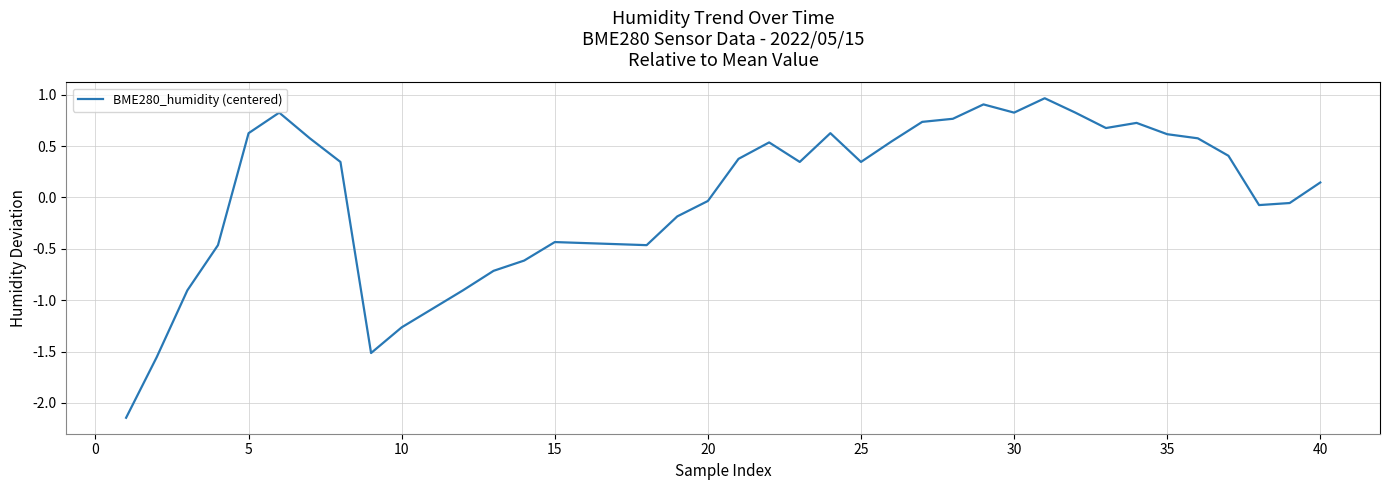

What is the difference between the maximum and minimum values?

3.1